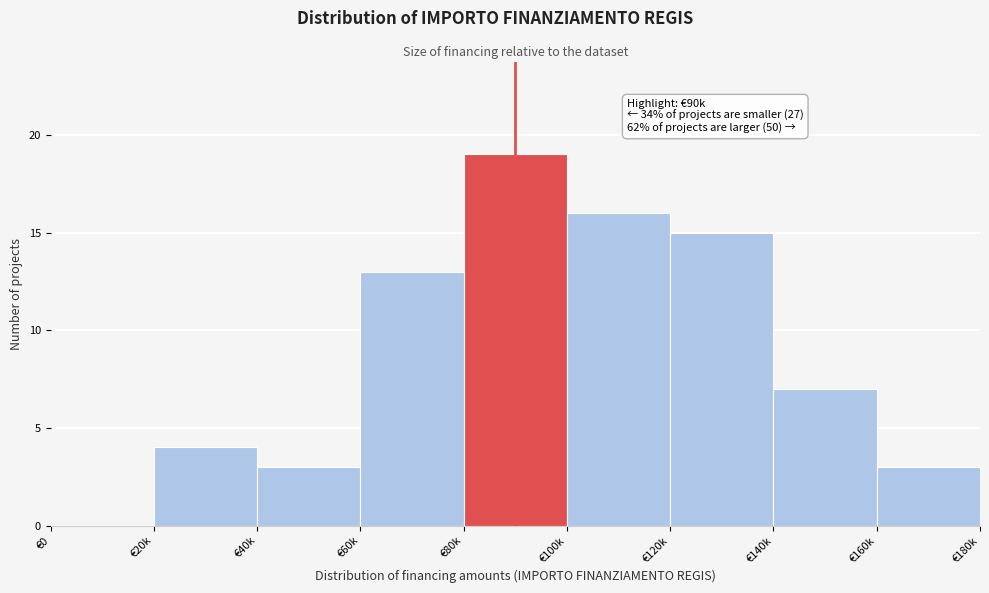

Reading right to left, transcribe all the data shown in this chart.

€160k=3	€140k=7	€120k=15	€100k=16	€80k=19	€60k=13	€40k=3	€20k=4	€0=0